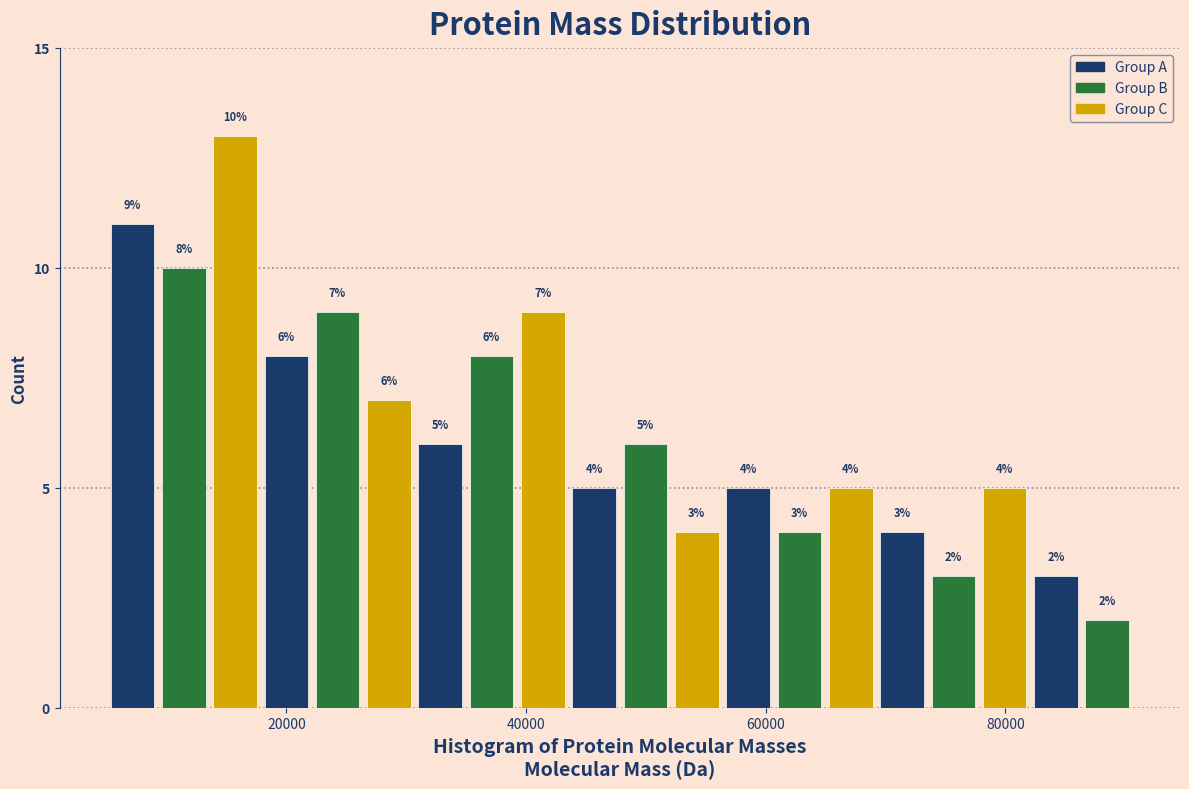

Read against the x-axis, roughly where is the centre of the tallest bar?

16000